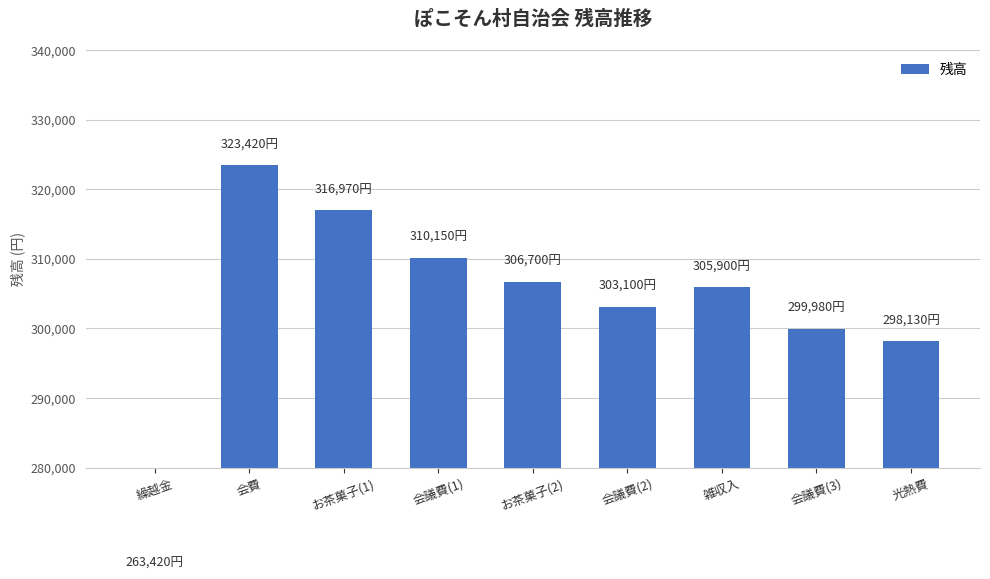

Count the number of values greater than 305900.

4